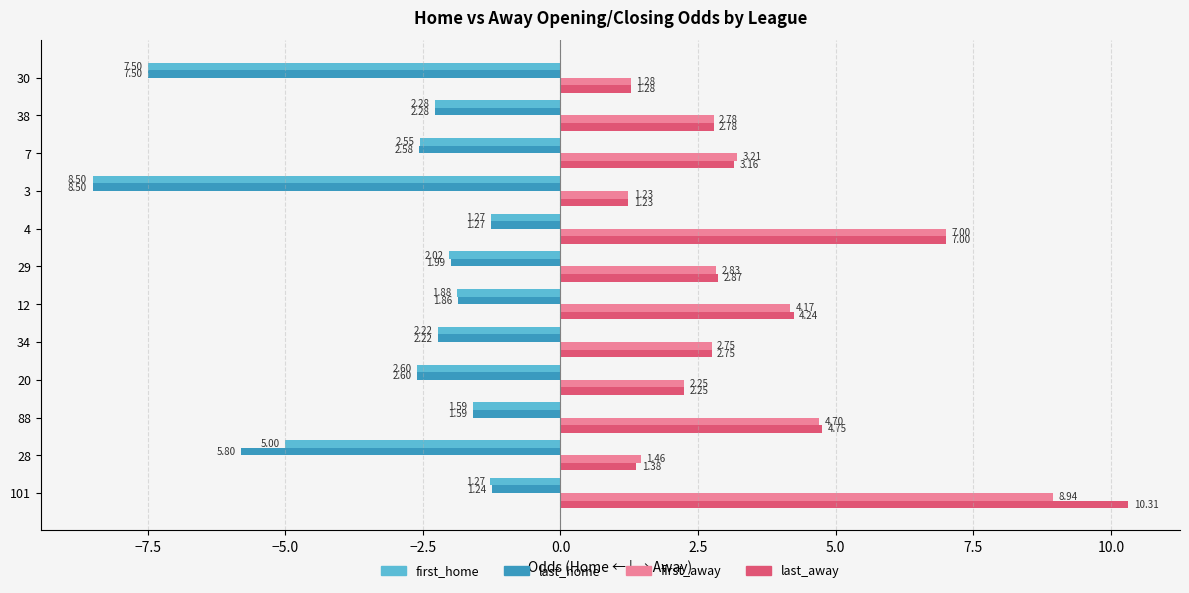

What is the spread (max minus min) of values at 34?

5.0